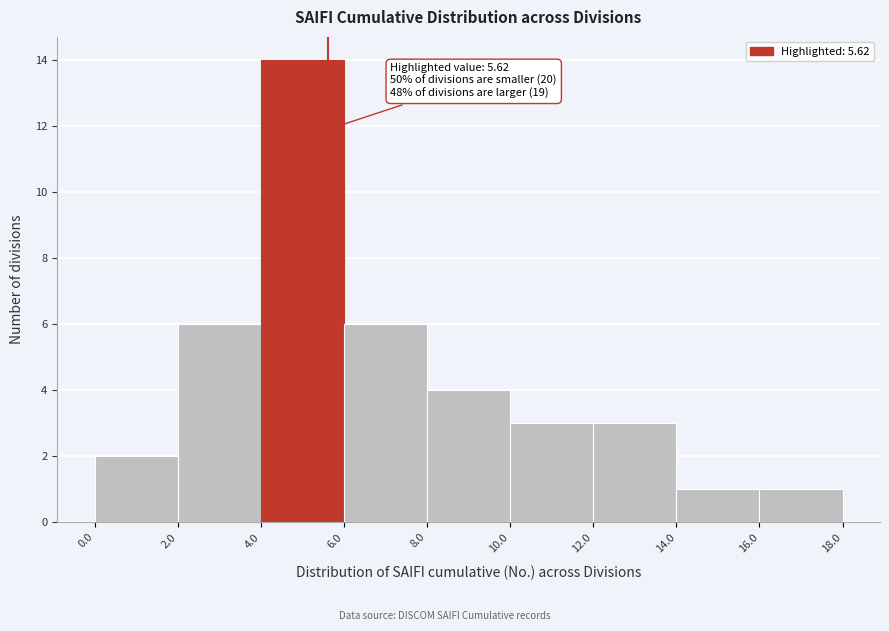

Over which range of the x-axis is the bar tallest?

4.0 to 6.0